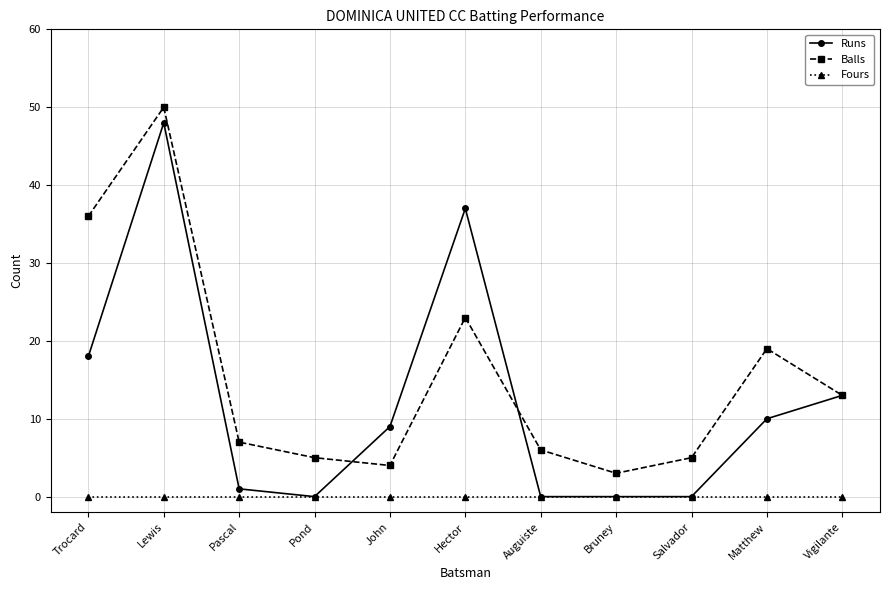

List the series in order of their overall mean, highest first.

Balls, Runs, Fours